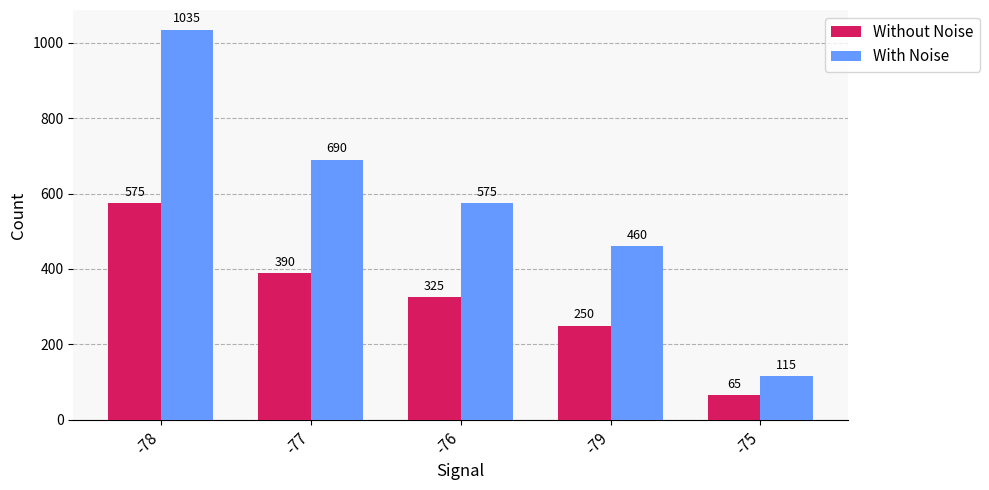

Reading right to left, what are all the values shown in this chart?

Without Noise: 65	250	325	390	575
With Noise: 115	460	575	690	1035